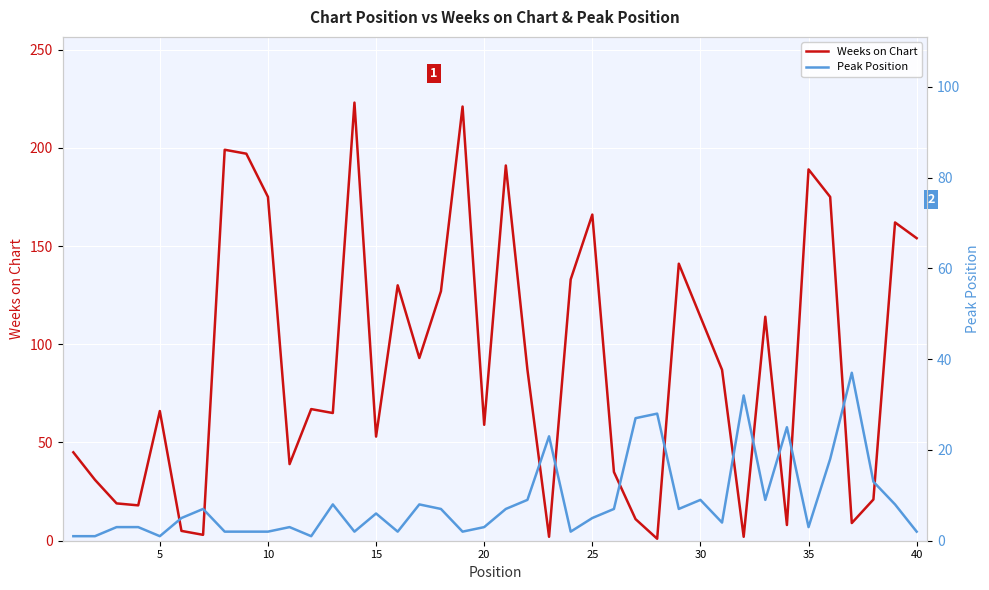

In Peak Position, how many points are higher than both neighbors (excluding endpoints)?

11